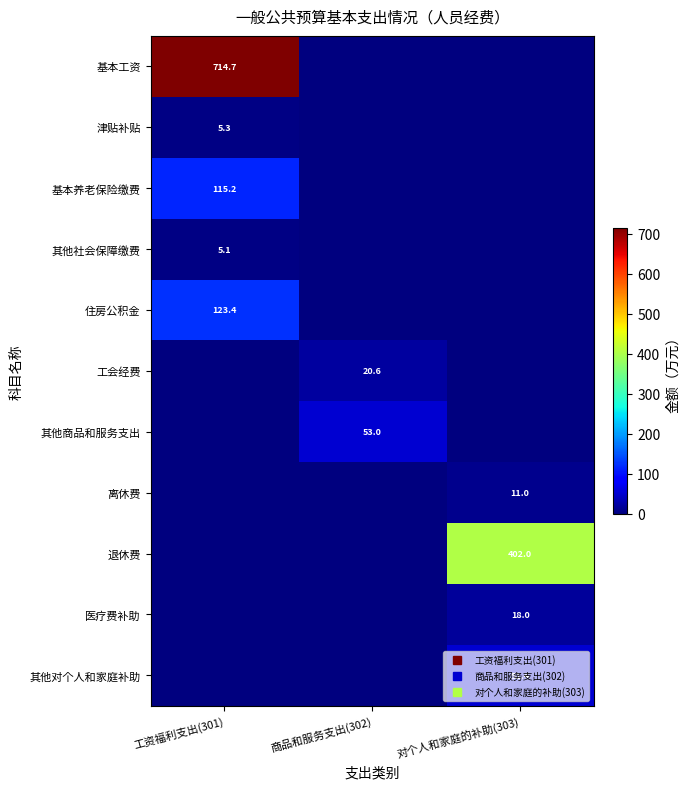

List the series in order of their peak value, highest first.

基本工资, 退休费, 住房公积金, 基本养老保险缴费, 其他商品和服务支出, 其他对个人和家庭补助, 工会经费, 医疗费补助, 离休费, 津贴补贴, 其他社会保障缴费